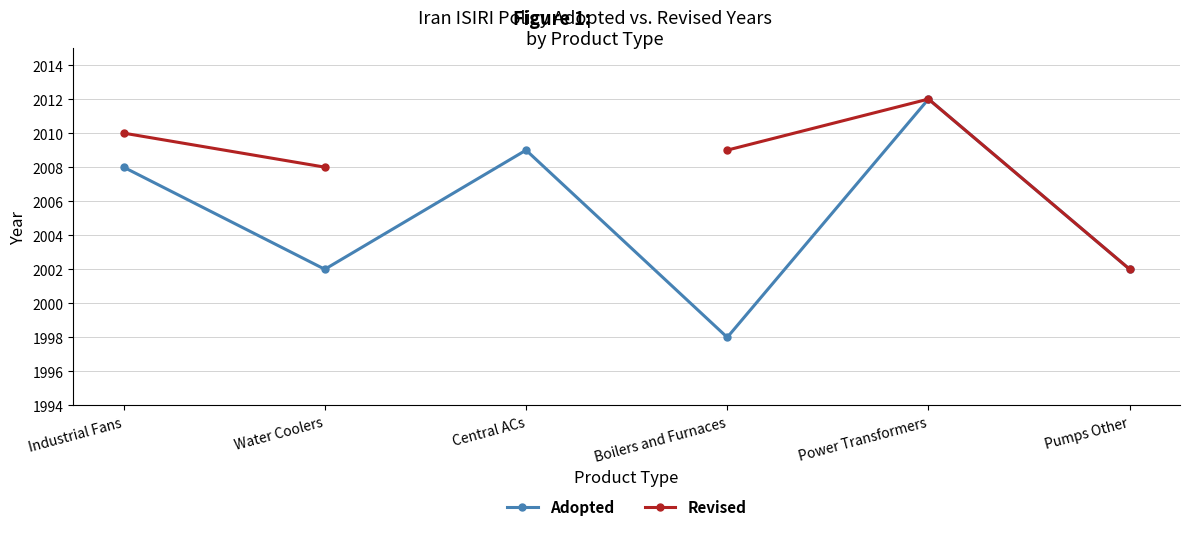

True or false: Adopted and Revised cross at least once.

False